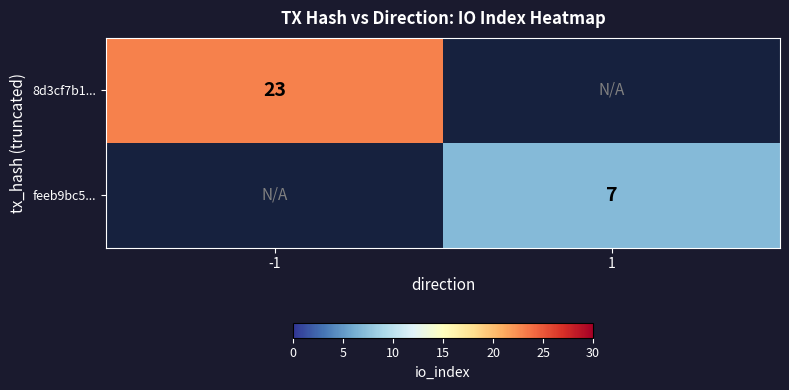

Is it true that 8d3cf7b1... equals 23 at -1?

True